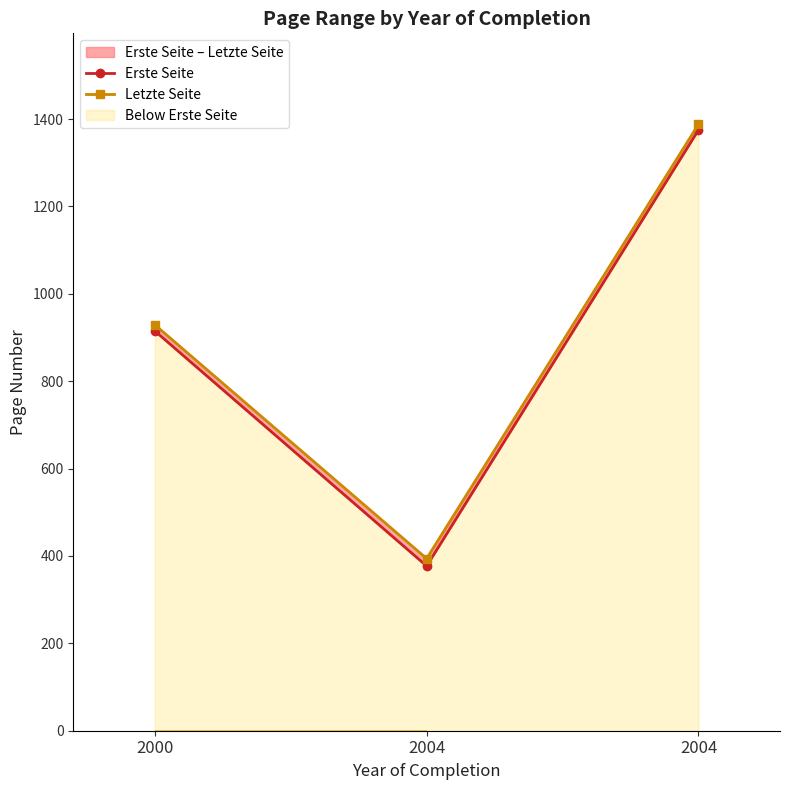

How many categories are shown in the chart?

3